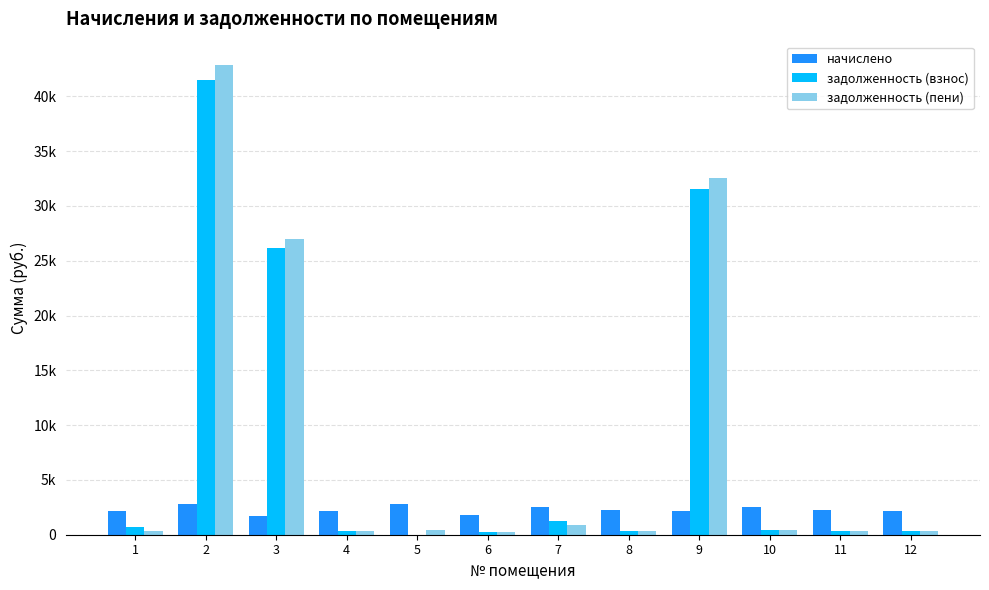

Does the chart contain stacked bars?

No